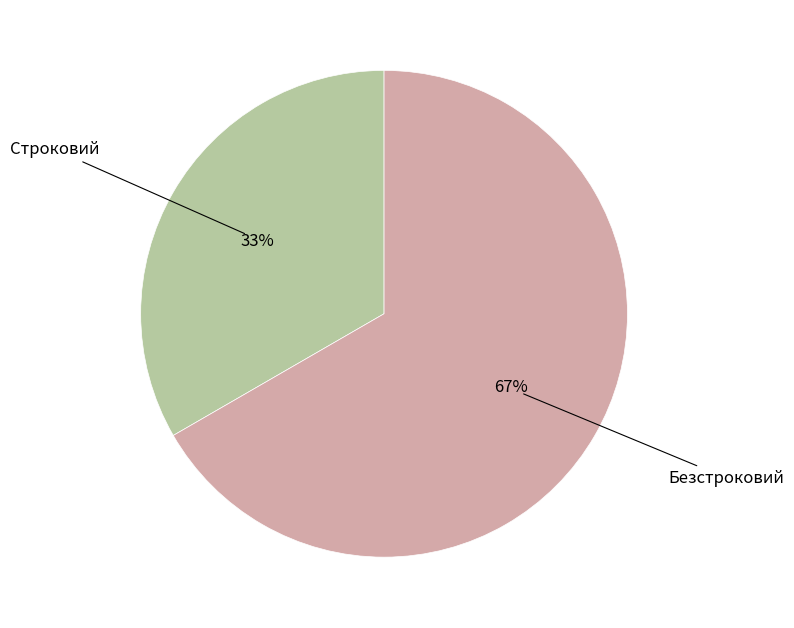

Is there a majority slice in this chart?

Yes